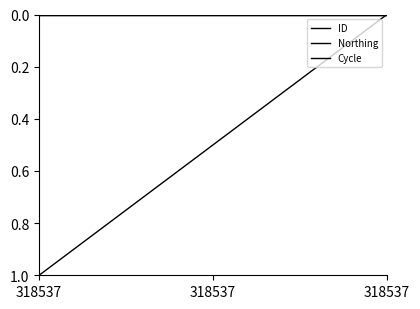

Does the chart display data point markers on the line(s)?

No